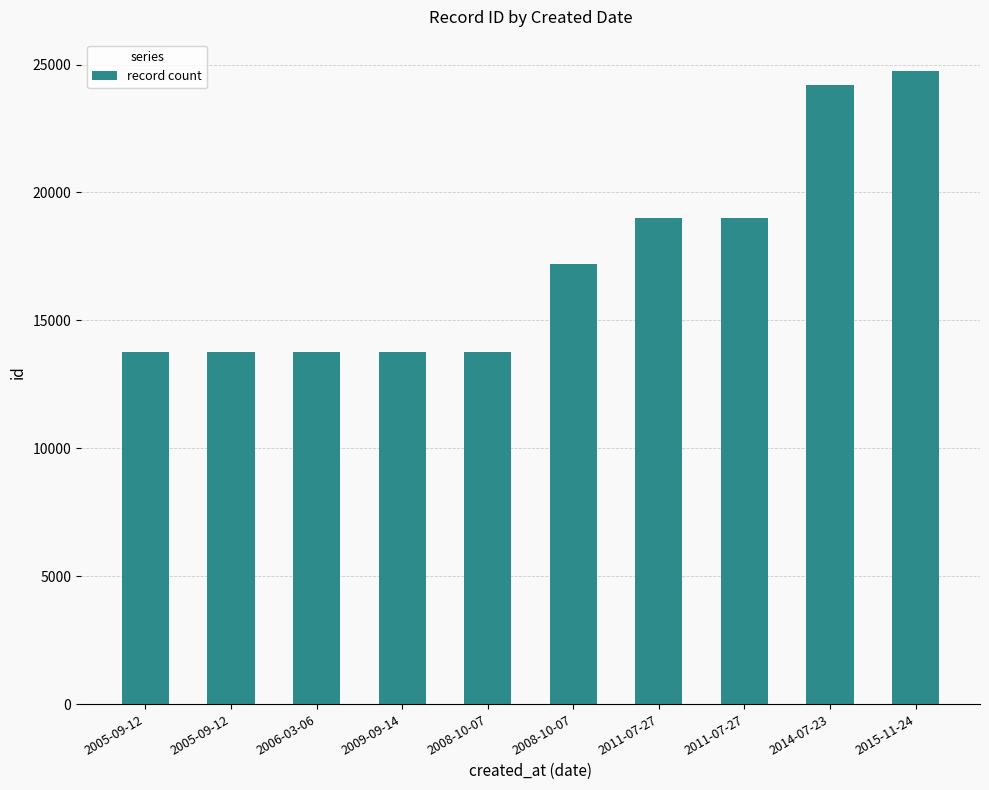

What is the smallest value displayed?

13749